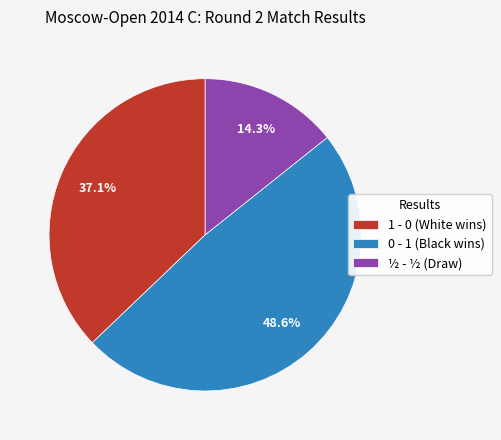

What is the ratio of the value at 0 - 1 (Black wins) to the value at ½ - ½ (Draw)?

3.4